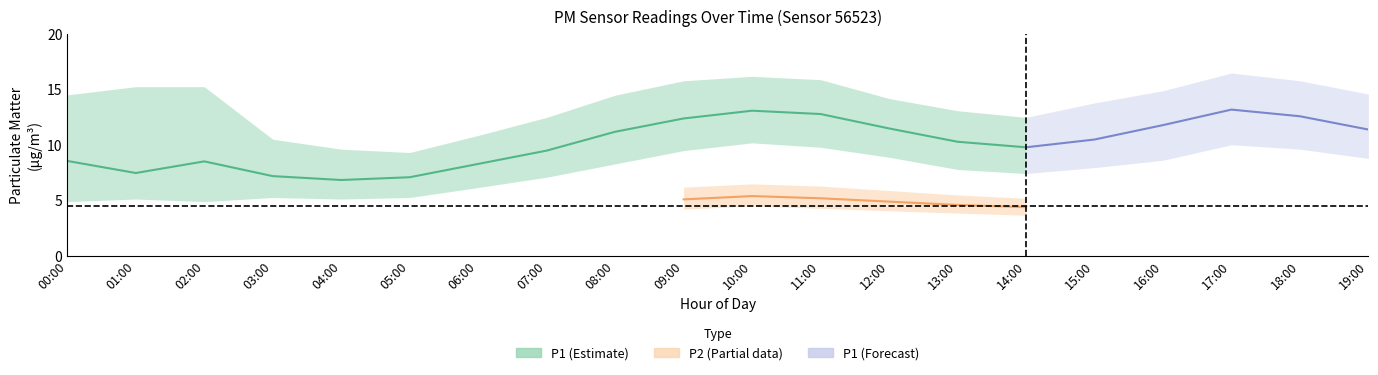

At which category is the sum across all series the highest?

10:00